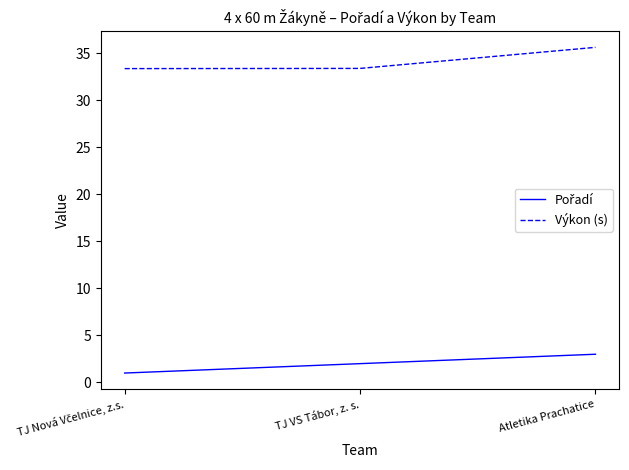

What is the lowest value of the Výkon (s) series?

33.4